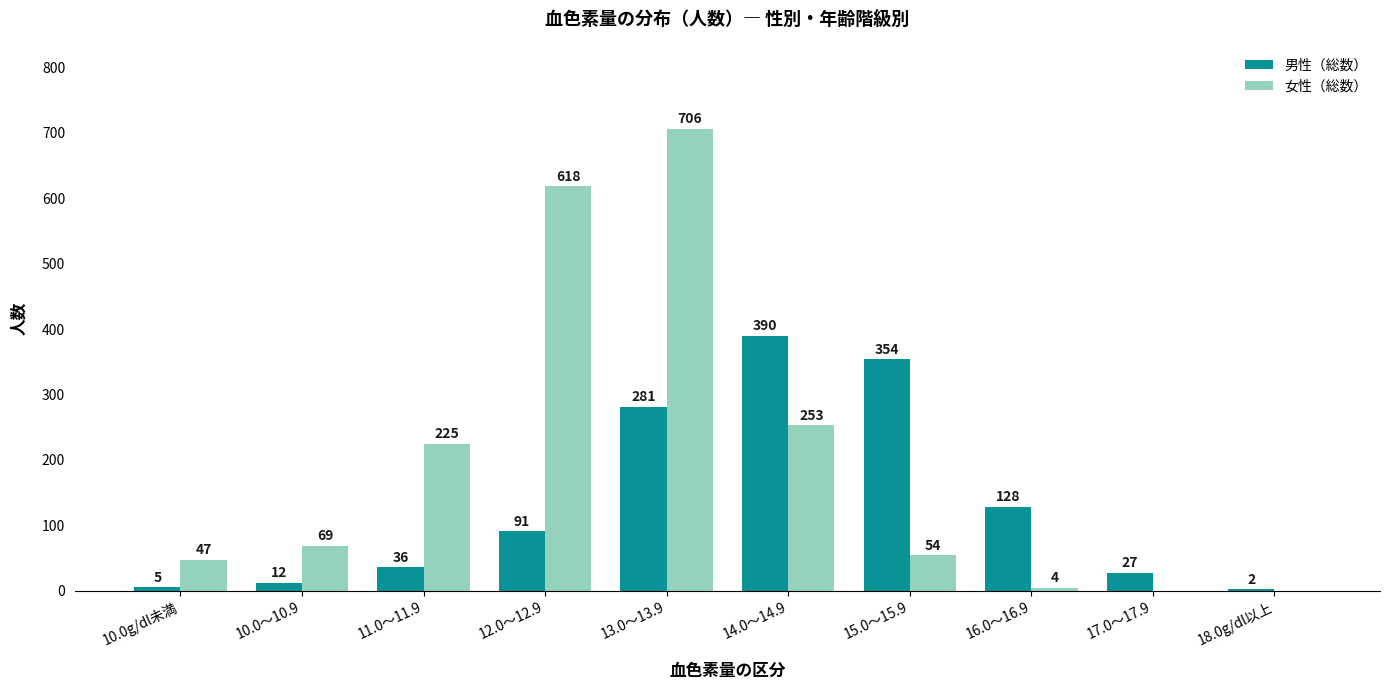

The 女性（総数） series shows 253 at 14.0～14.9. True or false?

True